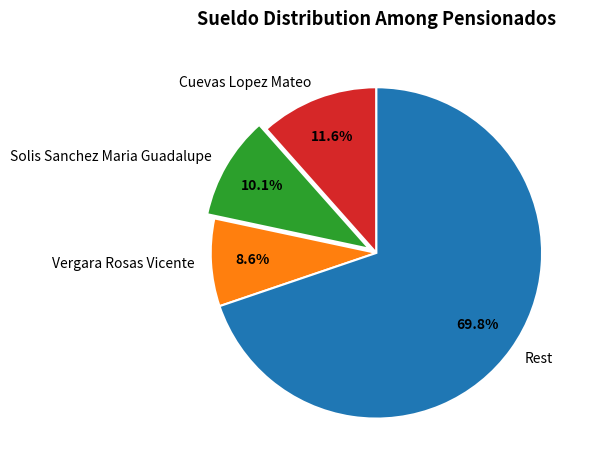

Does any single category account for the majority?

Yes